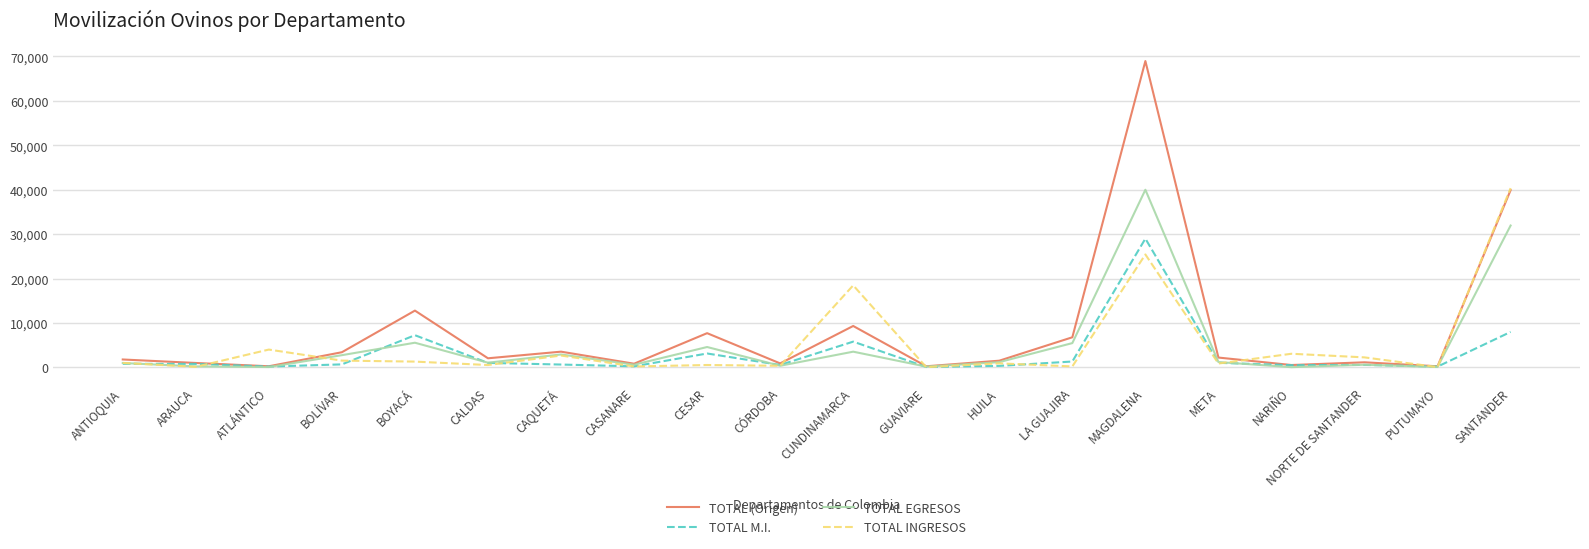

True or false: TOTAL INGRESOS and TOTAL M.I. cross at least once.

True